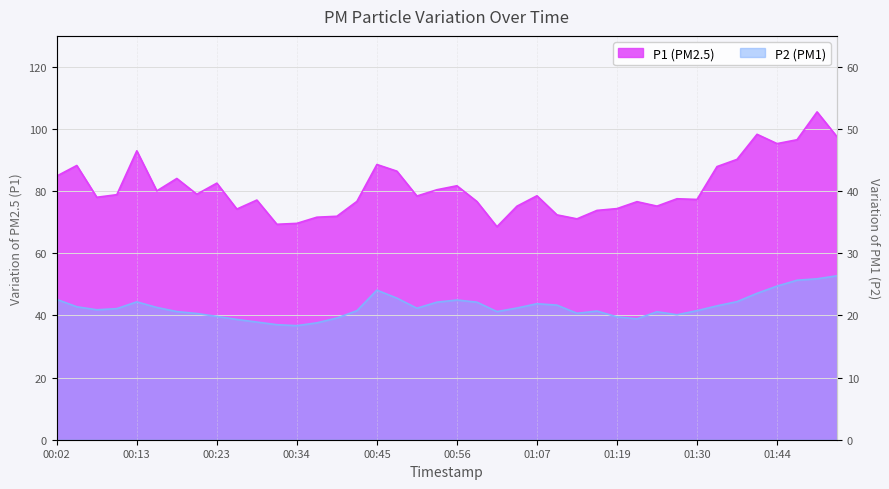

At which label does P2 reach its minimum?

00:34